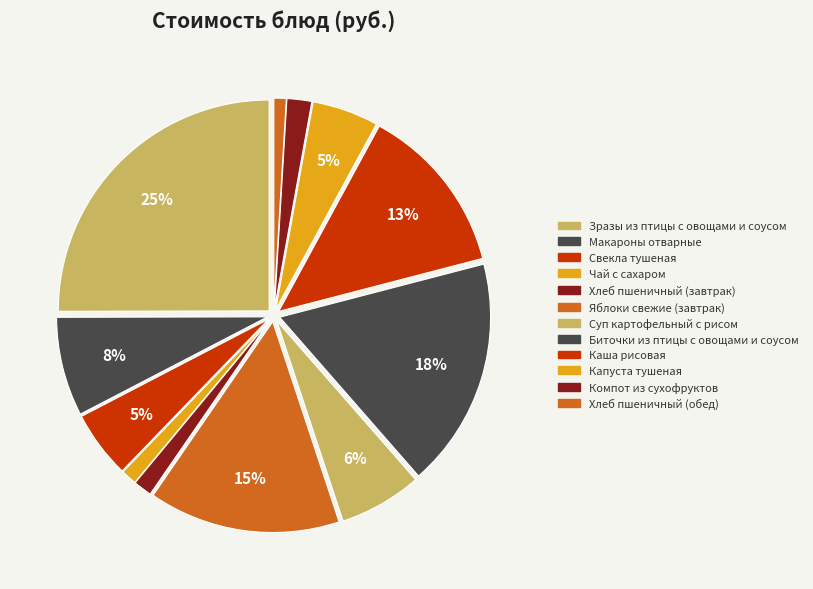

To the nearest percent, what is the difference between the Суп картофельный с рисом and Свекла тушеная slice percentages?

1%